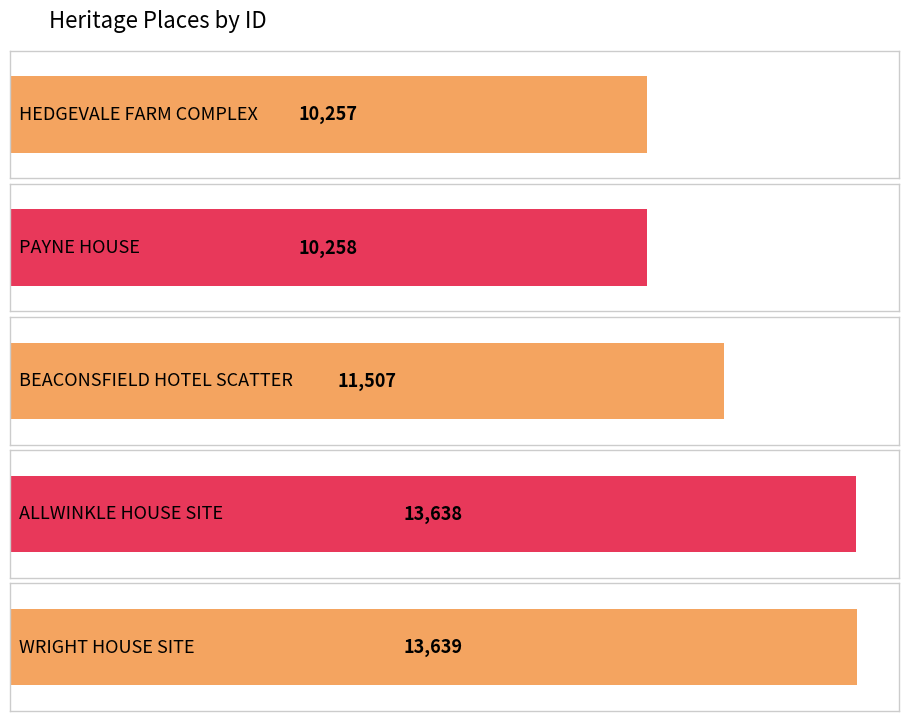

What is the label of the 3rd bar from the left?

BEACONSFIELD HOTEL SCATTER